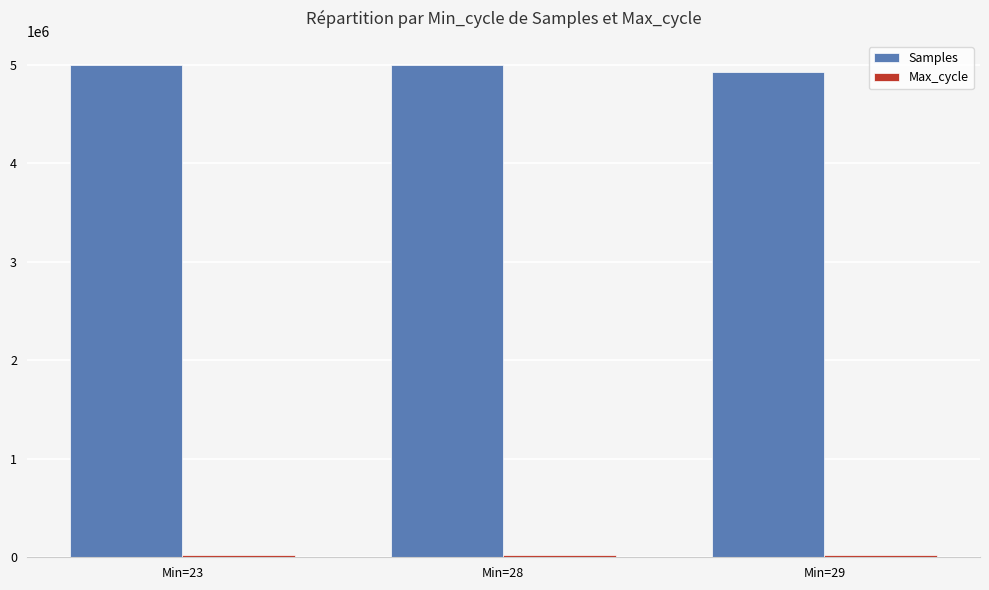

Which series has the largest total across all categories?

Samples